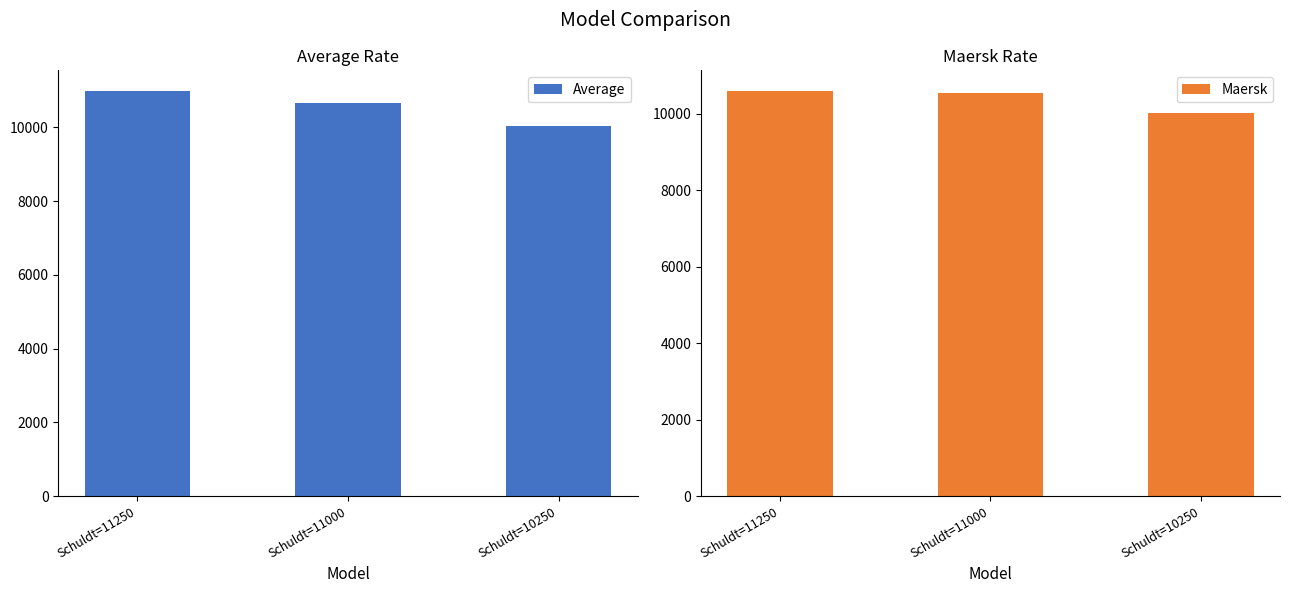

What is the greatest value displayed?

10995.8